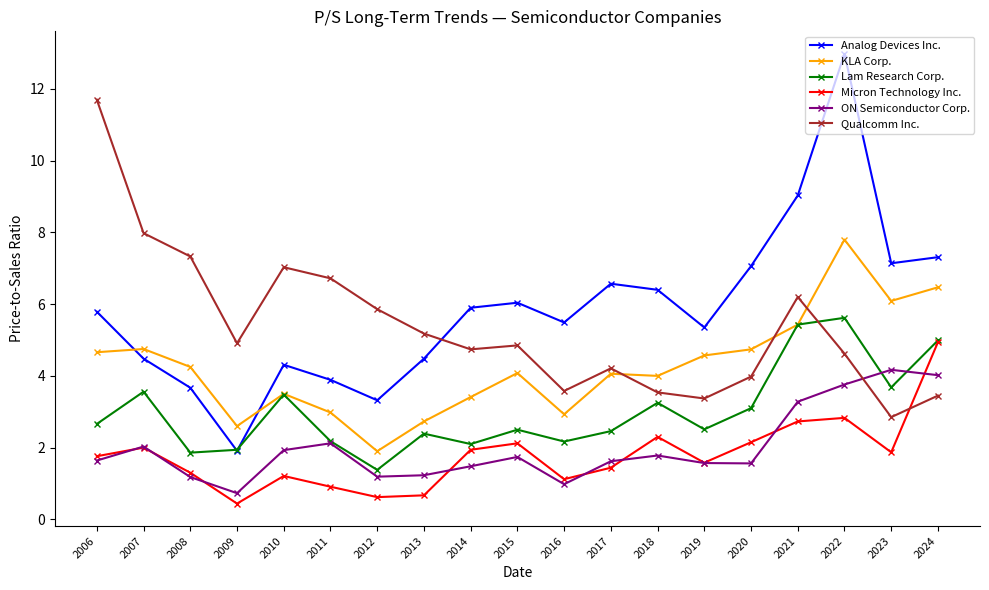

After their last crossing, which series has the higher values: Qualcomm Inc. or Analog Devices Inc.?

Analog Devices Inc.